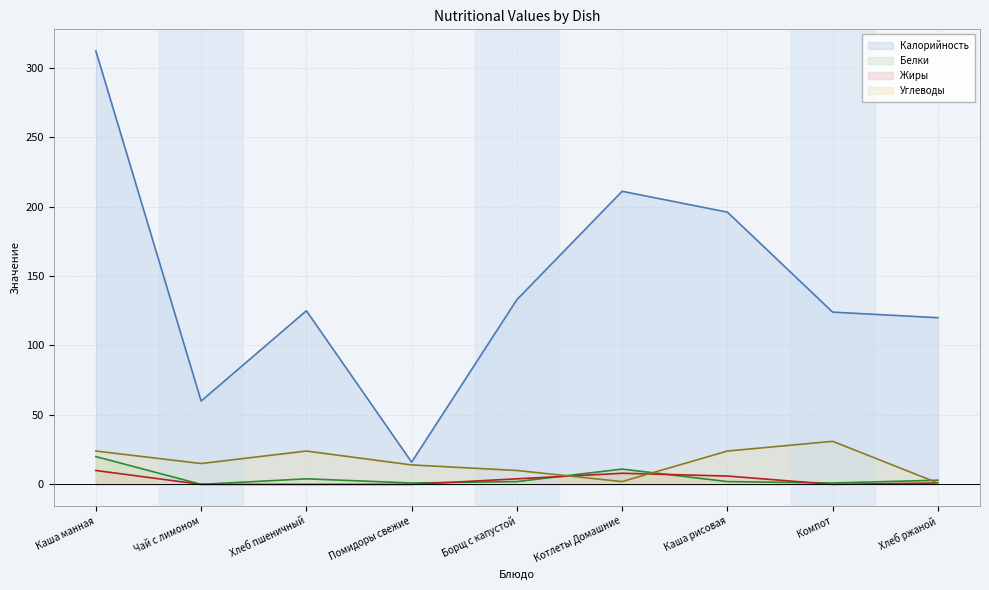

Is it true that Жиры equals -6 at Компот?

False